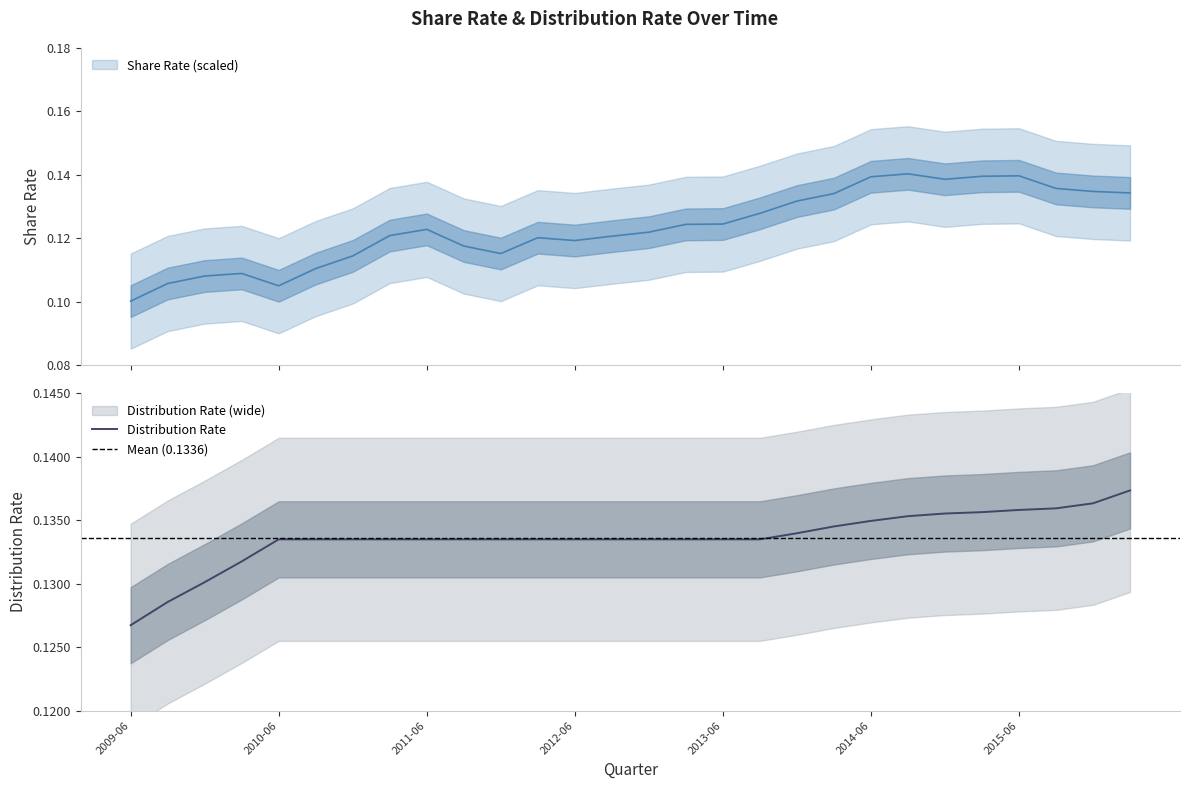

What is the maximum value for Distribution Rate?

0.1